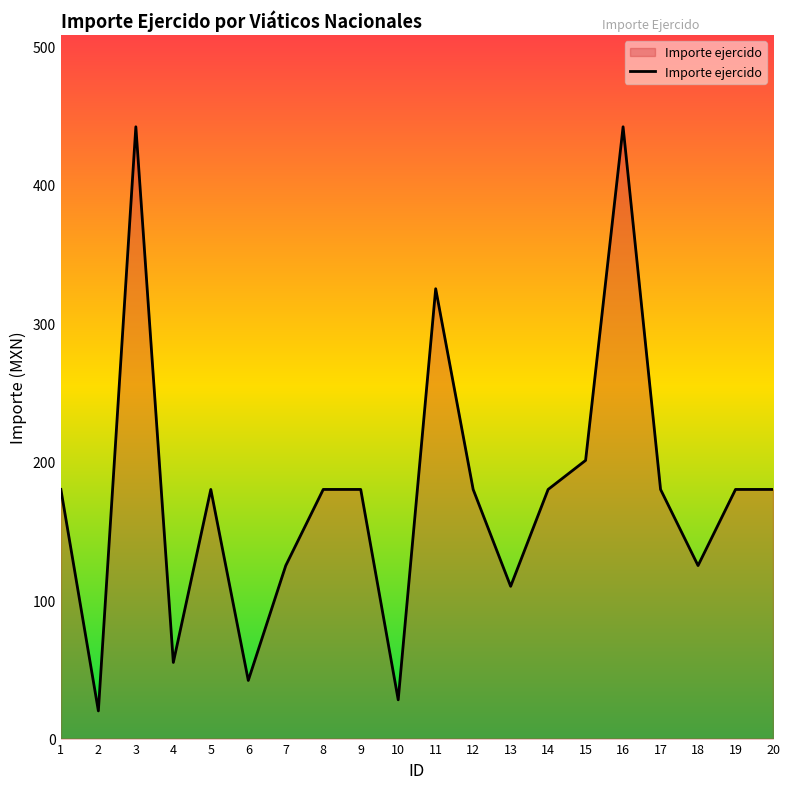

How many series are shown in this chart?

1